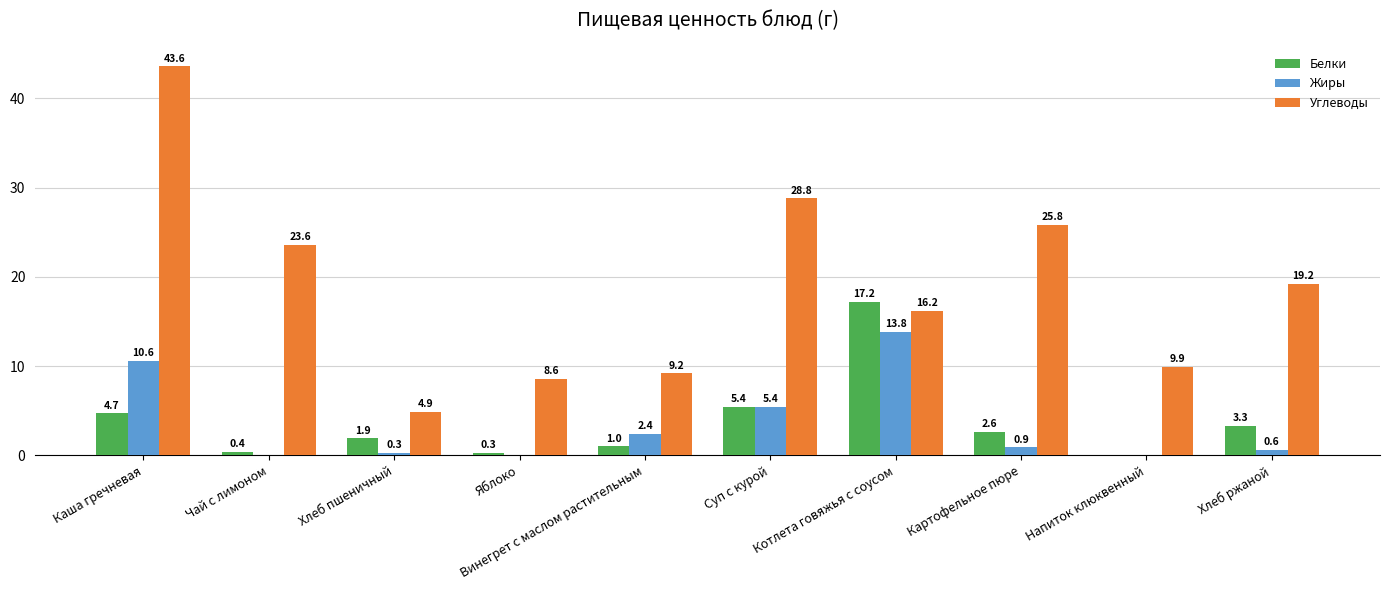

How many data points does each series have?

10